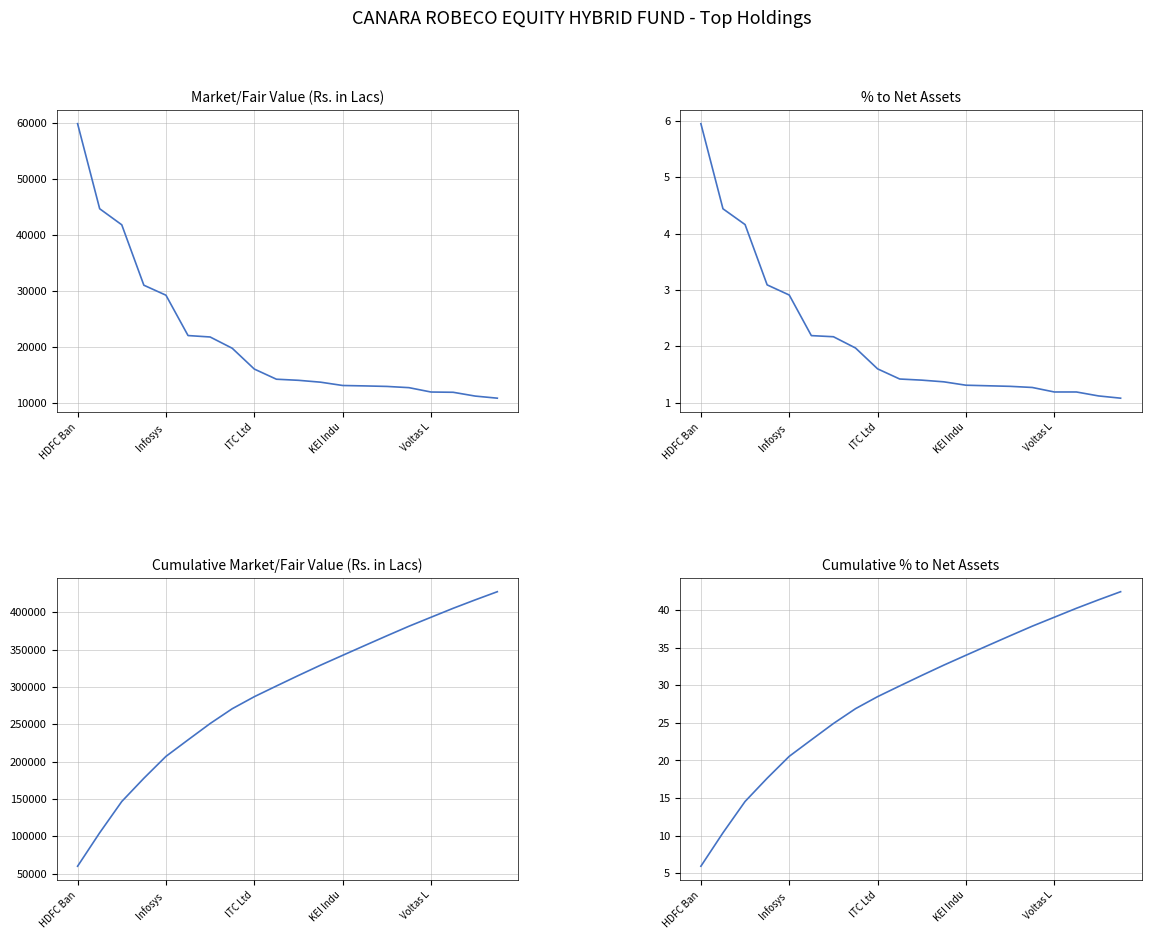

True or false: Market/Fair Value (Rs. in Lacs) has more than 1 interior local peaks.

False